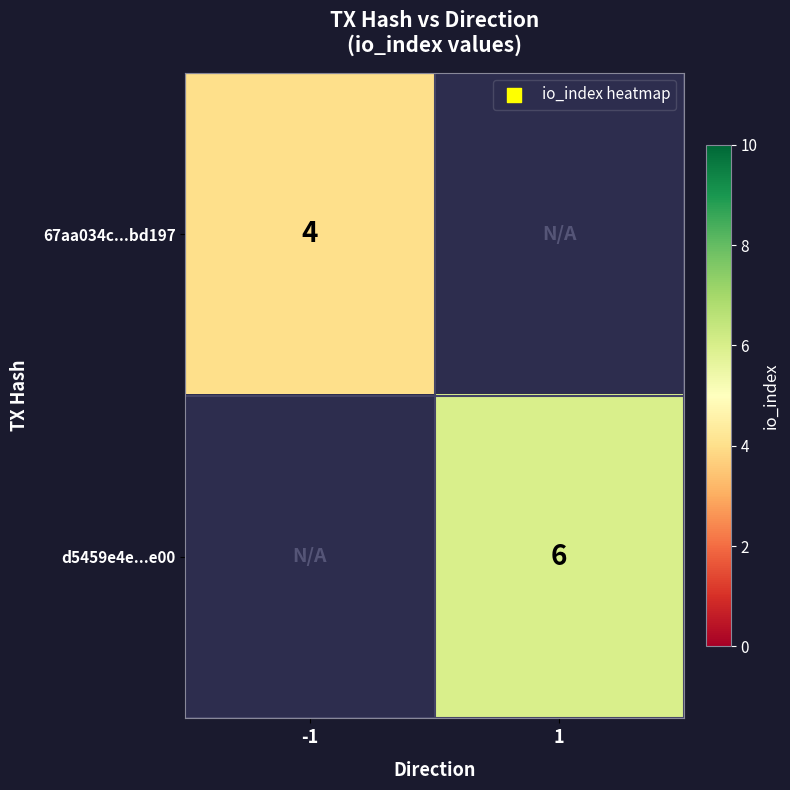

The value of 67aa034c...bd197 at -1 is 2. True or false?

False